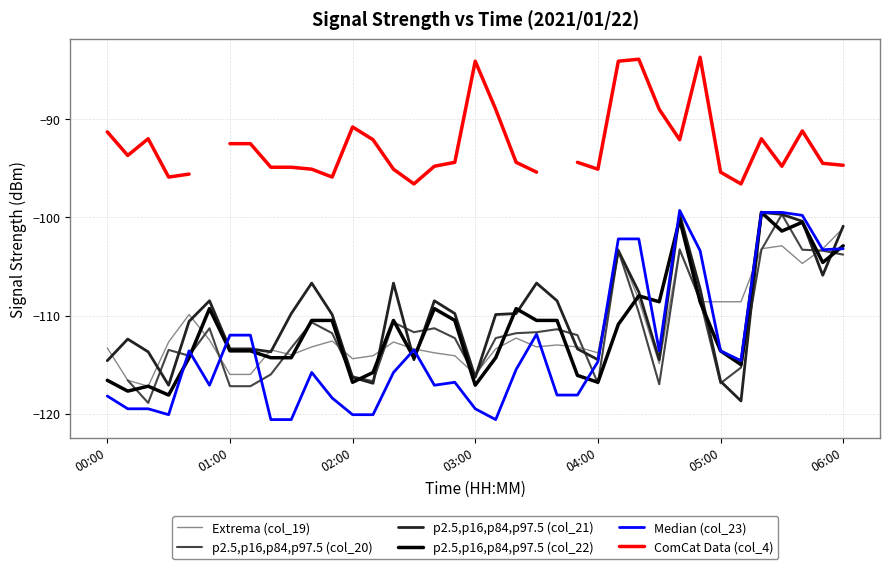

Is the value of p2.5,p16,p84,p97.5 (col_20) at 31 greater than the value of p2.5,p16,p84,p97.5 (col_22) at 27?

No